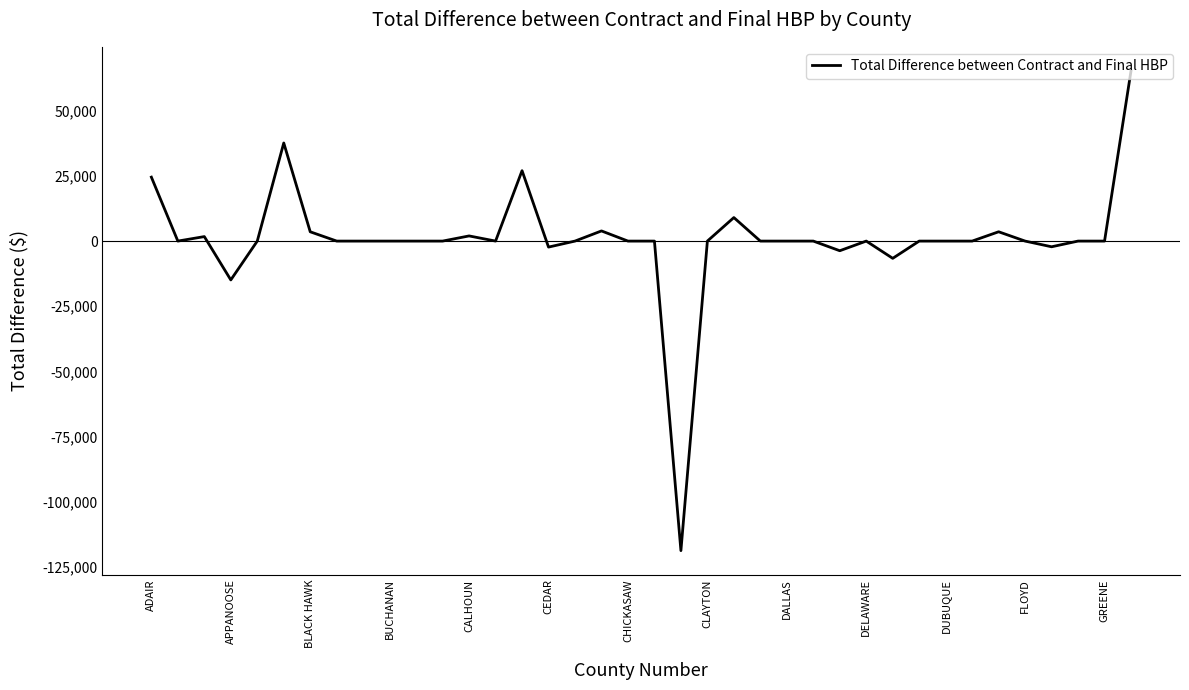

Count the number of categories in the chart.

38